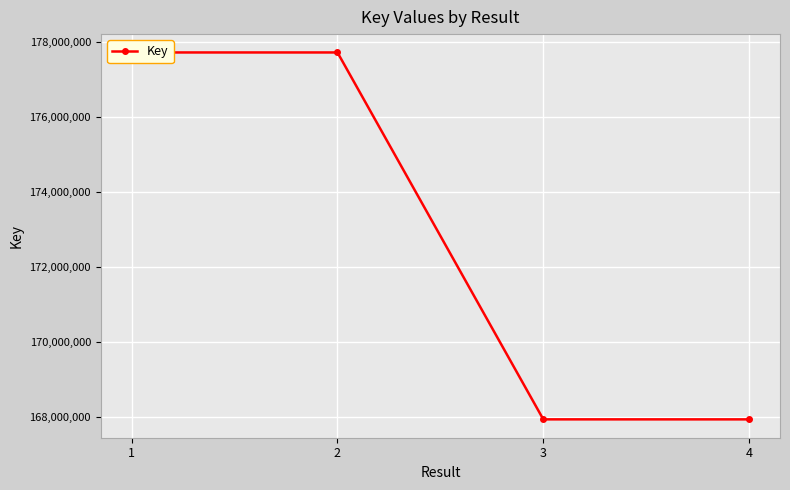

Where is the first local maximum?

2